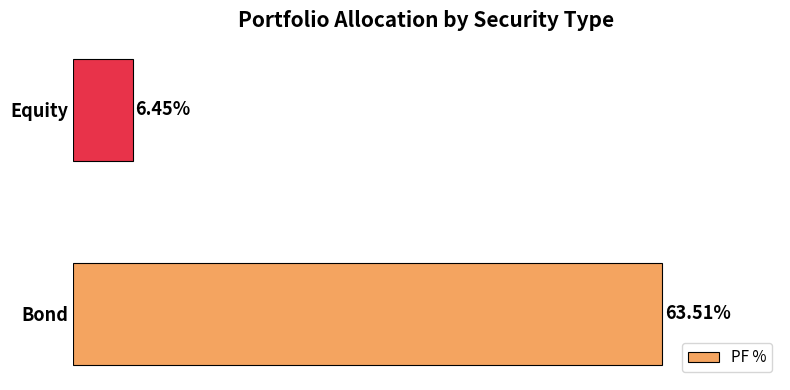

List the labels in order of value, smallest first.

Equity, Bond